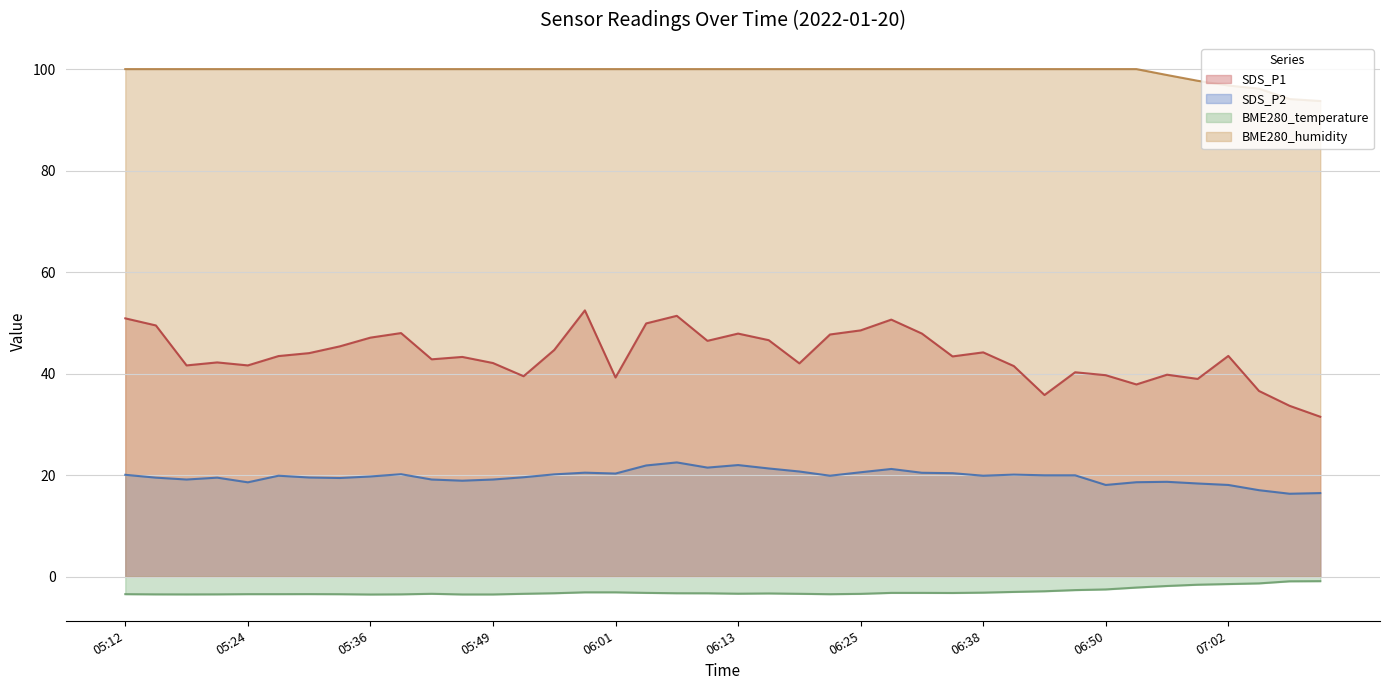

What are all the series names shown in the legend?

SDS_P1, SDS_P2, BME280_temperature, BME280_humidity